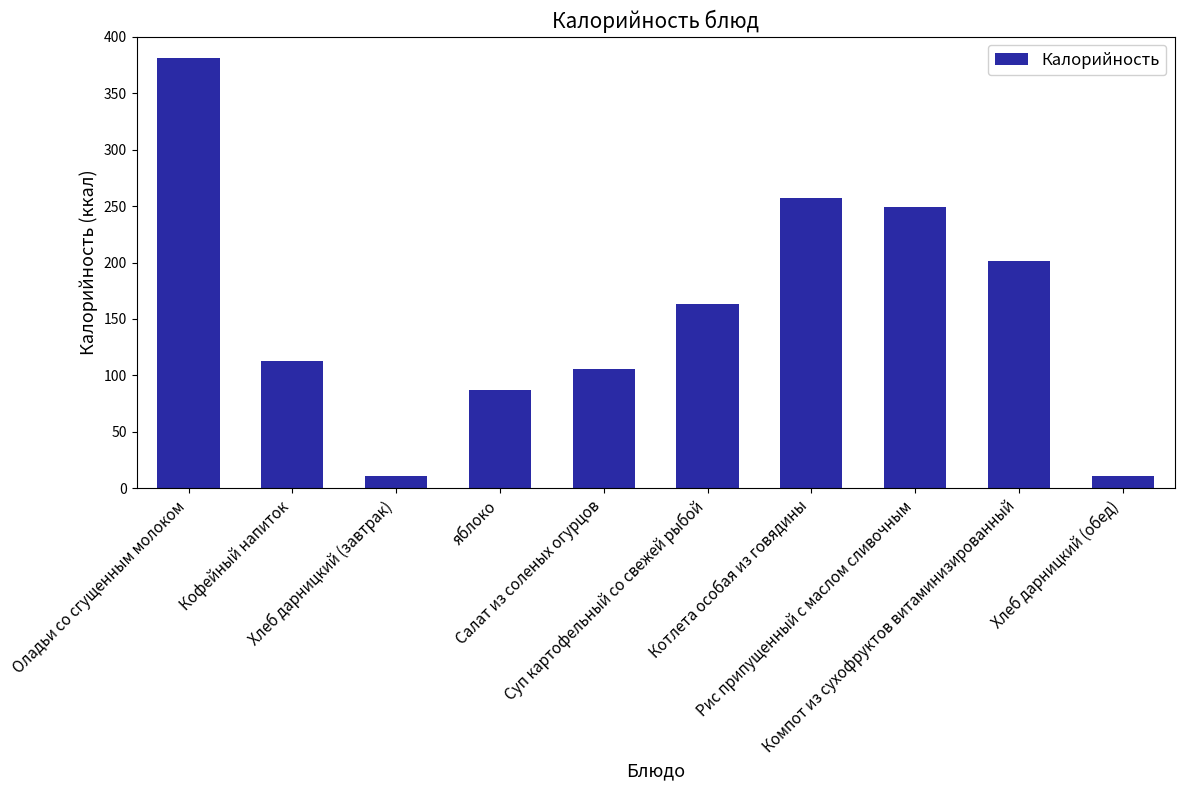

What is the label of the 9th bar from the right?

Кофейный напиток